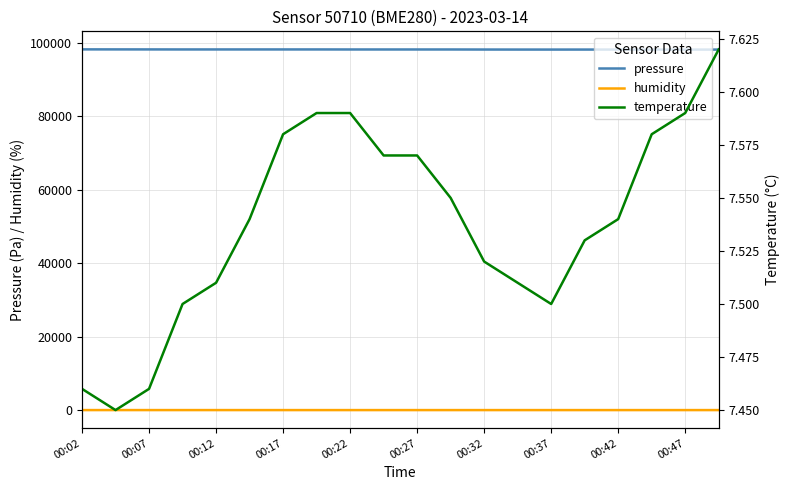

How many interior local peaks does the pressure series have?

3